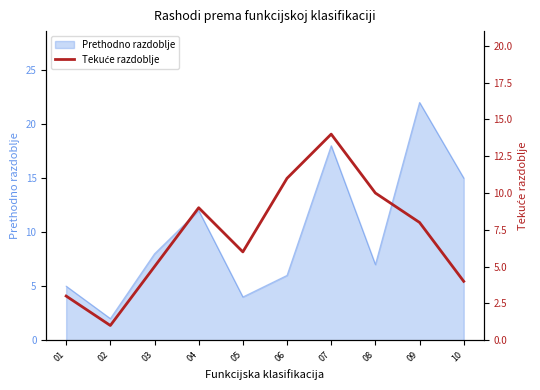

What is the minimum value shown in the chart?

1